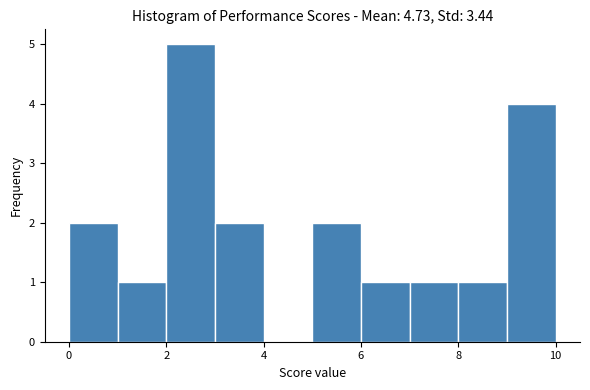

Reading left to right, transcribe this chart: for each bar, give the range it covers on the x-axis and its height. The values are not printed on the chart, so give them approximately, as read against the axis.

0 to 1: 2
1 to 2: 1
2 to 3: 5
3 to 4: 2
4 to 5: 0
5 to 6: 2
6 to 7: 1
7 to 8: 1
8 to 9: 1
9 to 10: 4